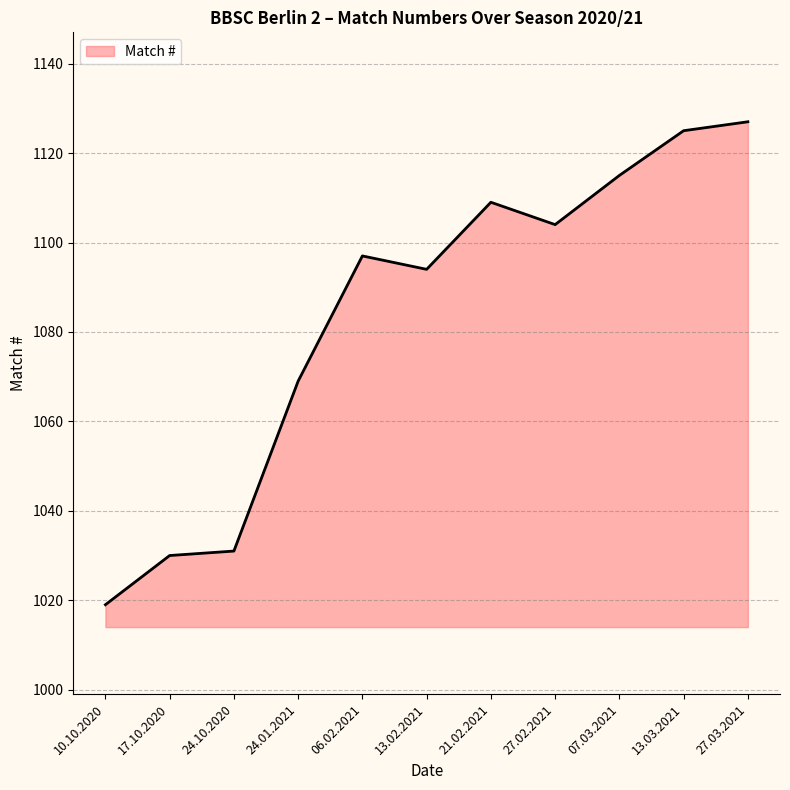

What is the average value?

1084